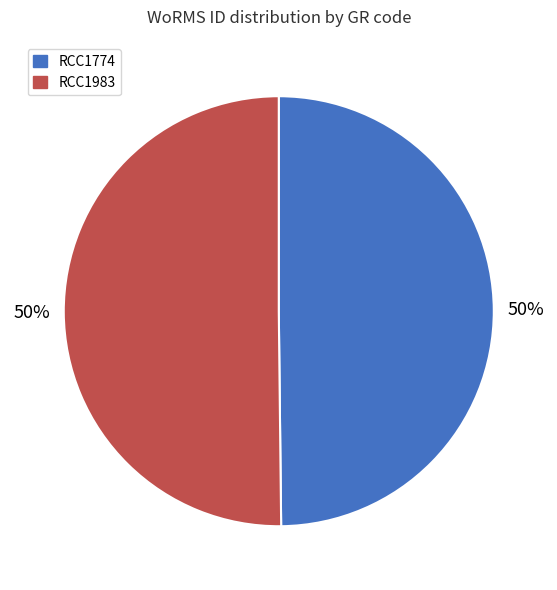

Is the sum of RCC1774 and RCC1983 greater than half?

Yes